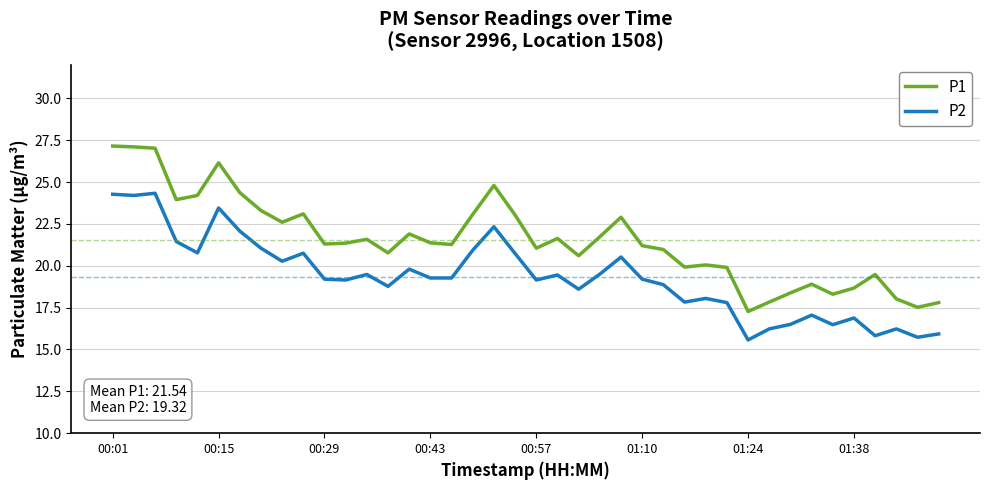

Does the chart have visible grid lines?

Yes